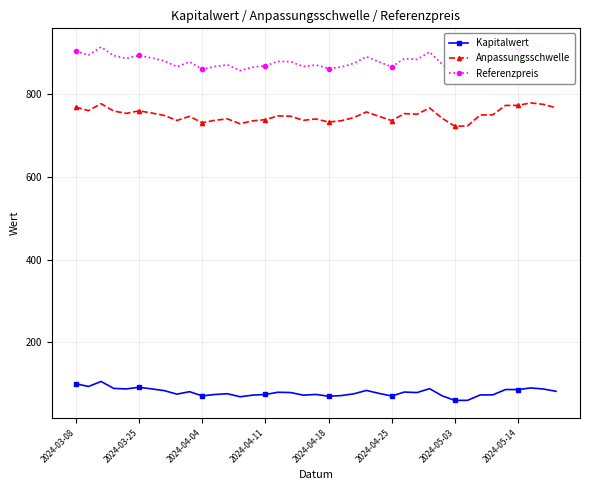

True or false: Anpassungsschwelle has more than 2 points higher than both neighbors.

True